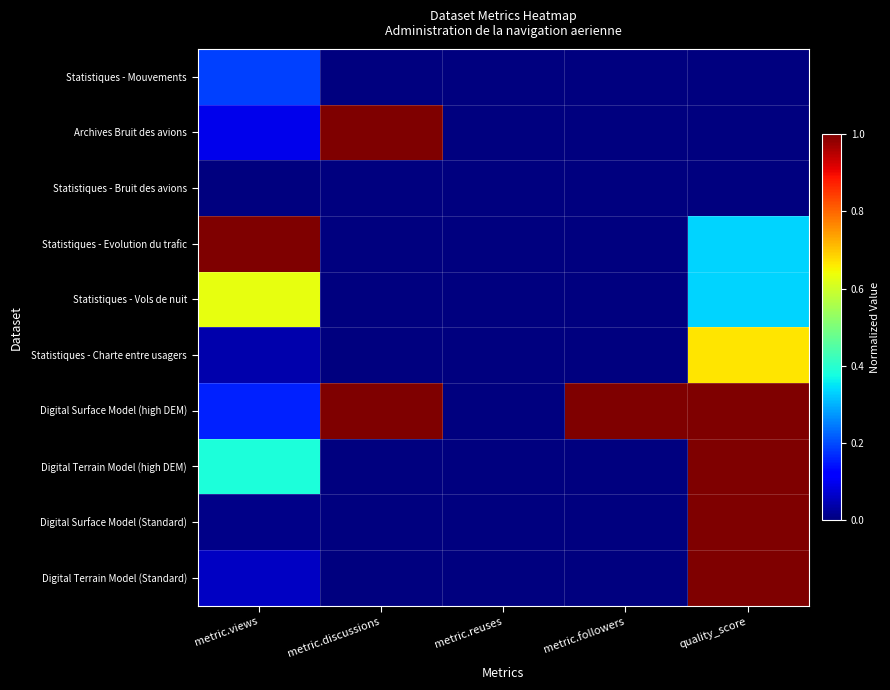

List the series in order of their peak value, lowest first.

Statistiques - Bruit des avions, Statistiques - Mouvements, Statistiques - Vols de nuit, Statistiques - Charte entre usagers, Archives Bruit des avions, Statistiques - Evolution du trafic, Digital Surface Model (high DEM), Digital Terrain Model (high DEM), Digital Surface Model (Standard), Digital Terrain Model (Standard)